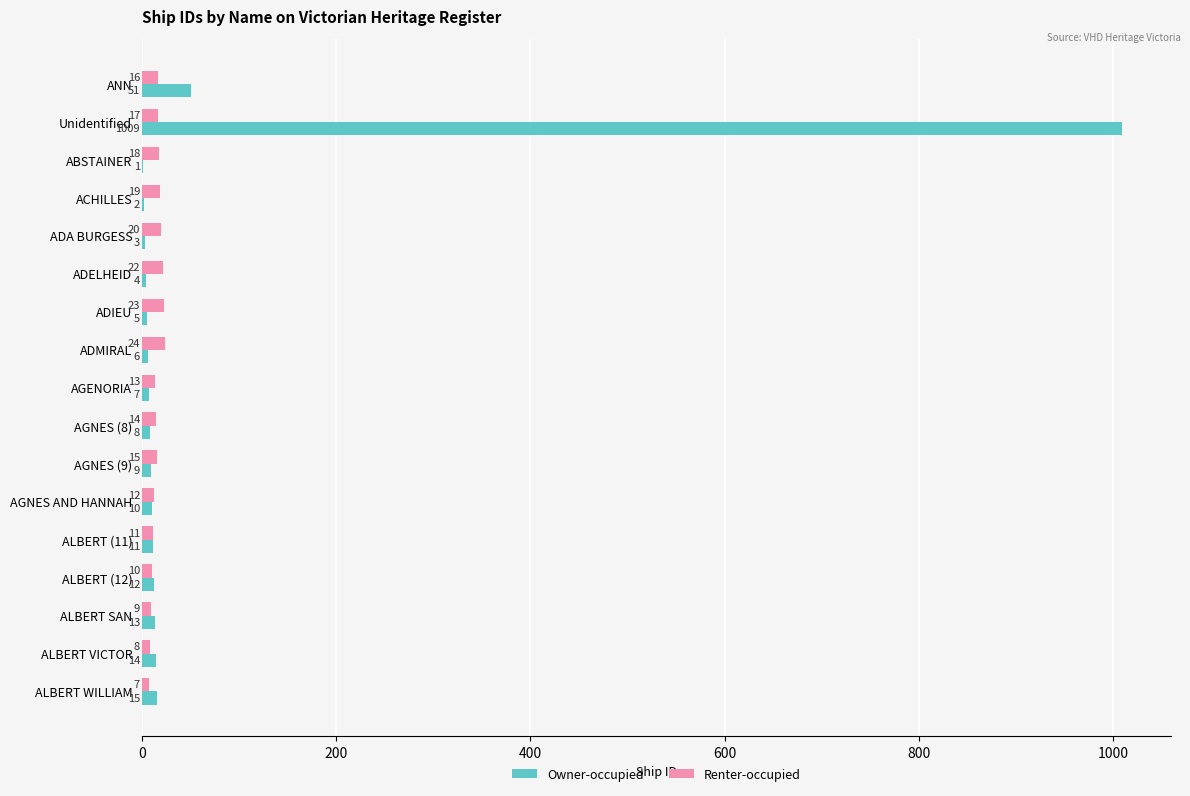

Is it true that Owner-occupied equals 3 at ADA BURGESS?

True